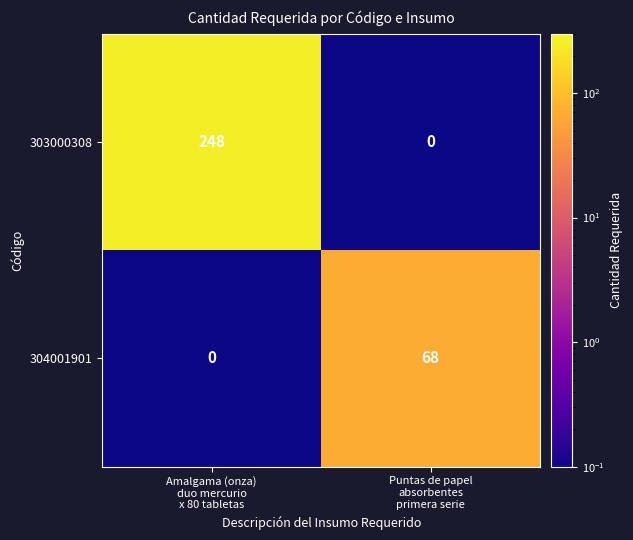

Reading left to right, transcribe all the data shown in this chart.

303000308: 248	0
304001901: 0	68